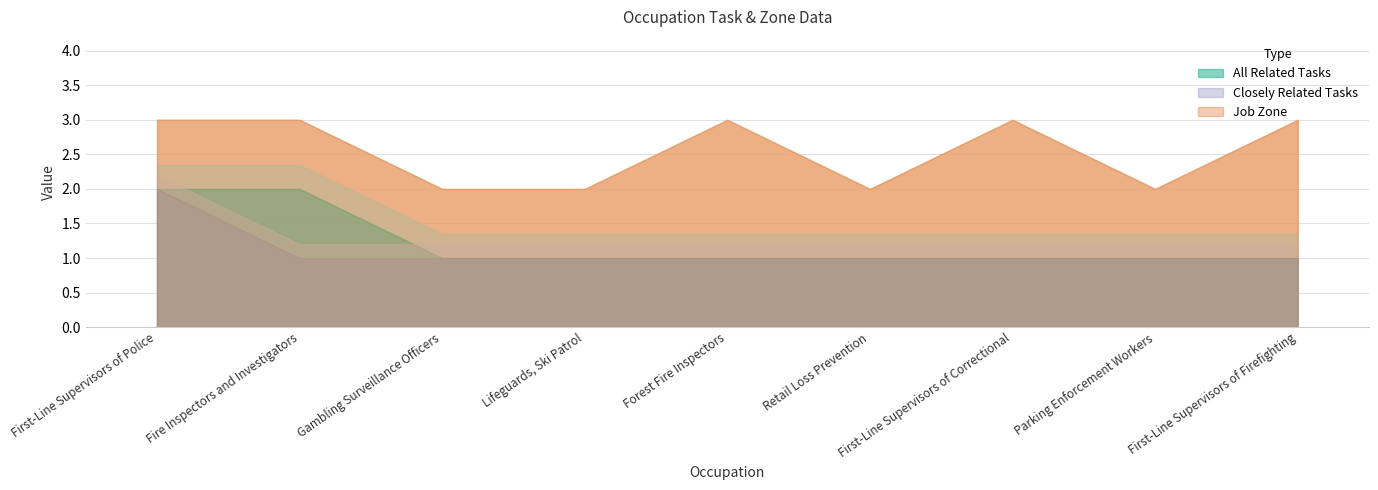

What is the average value of the All Related Tasks series?

1